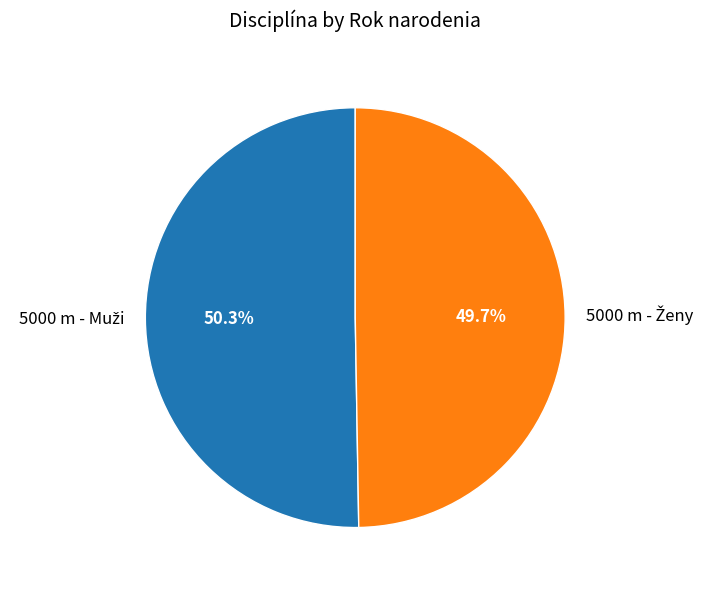

To the nearest percent, what is the average slice percentage?

50%